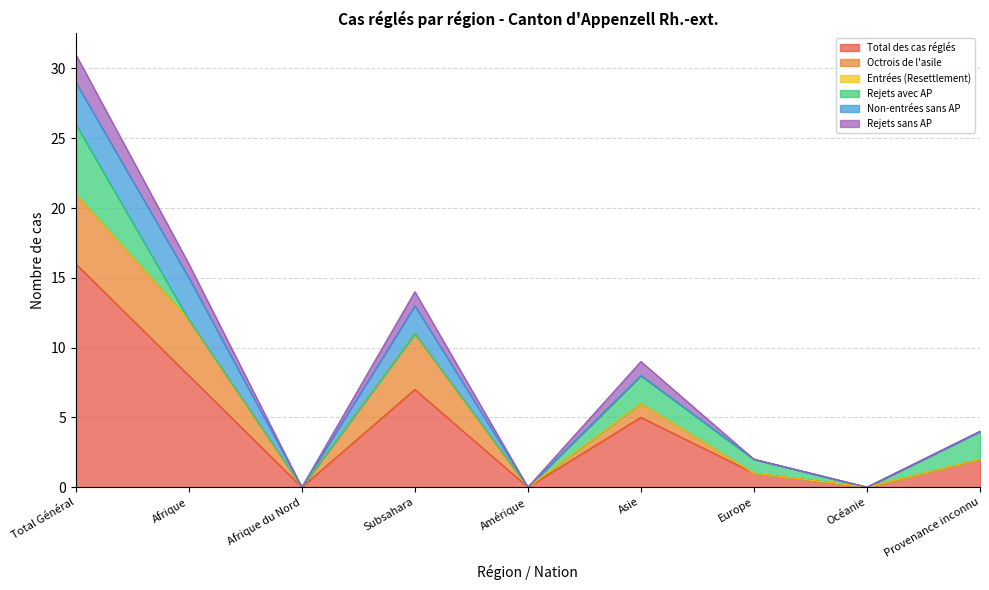

Rank the categories by Rejets sans AP value from lowest to highest.

Afrique du Nord, Amérique, Europe, Océanie, Provenance inconnu, Afrique, Subsahara, Asie, Total Général